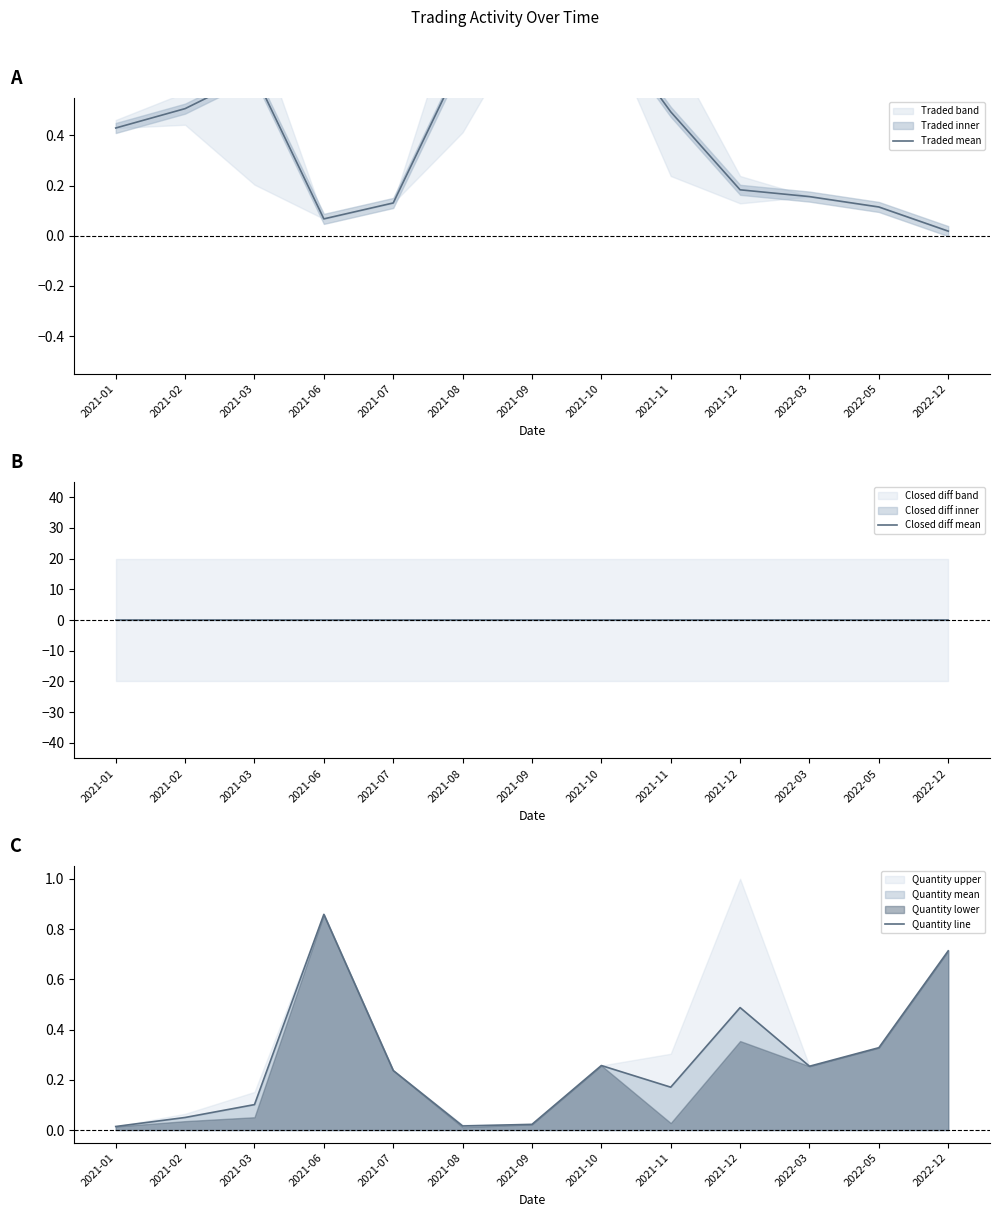

Does the chart have visible grid lines?

No